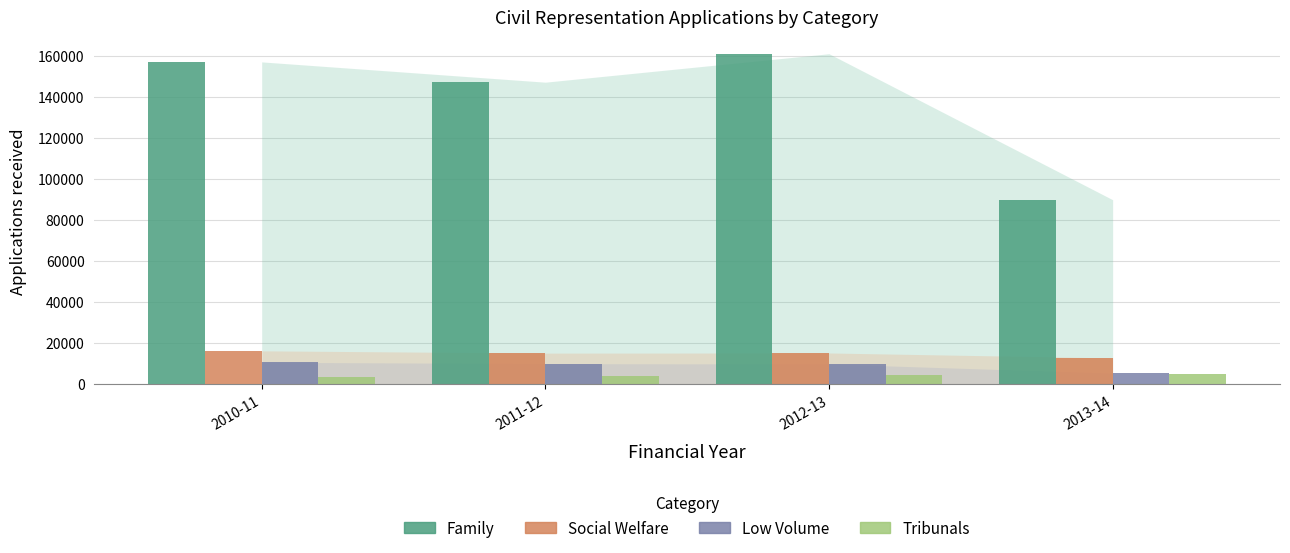

Which series has the widest spread of values?

Family